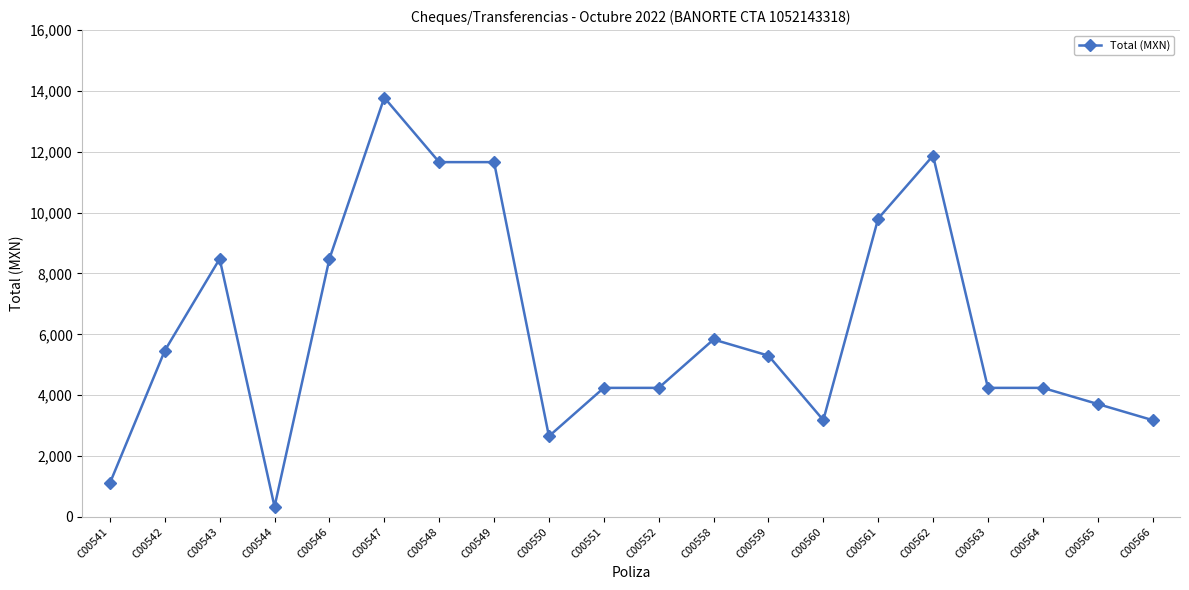

Is this an area chart (filled region under the line)?

No